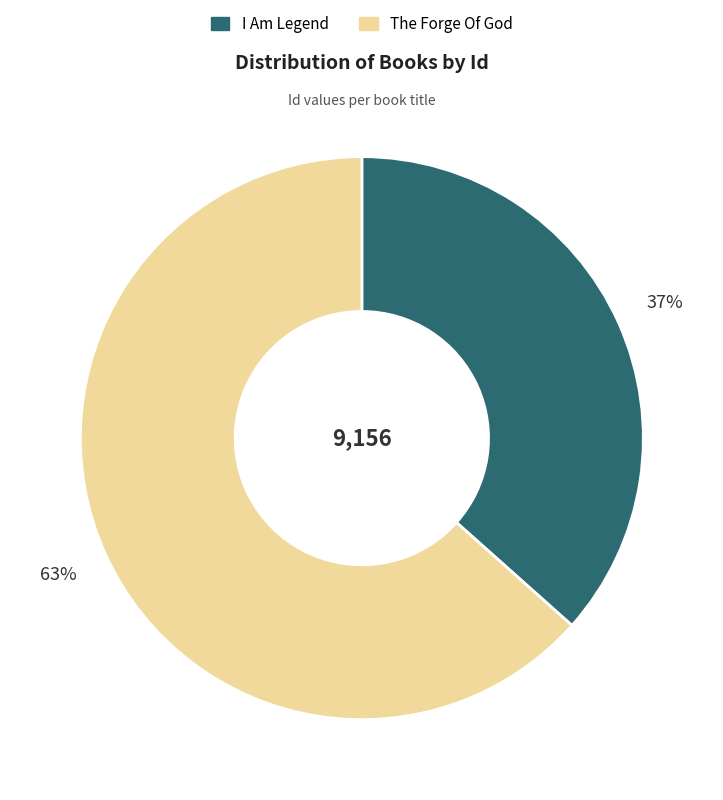

Which category accounts for the majority?

The Forge Of God